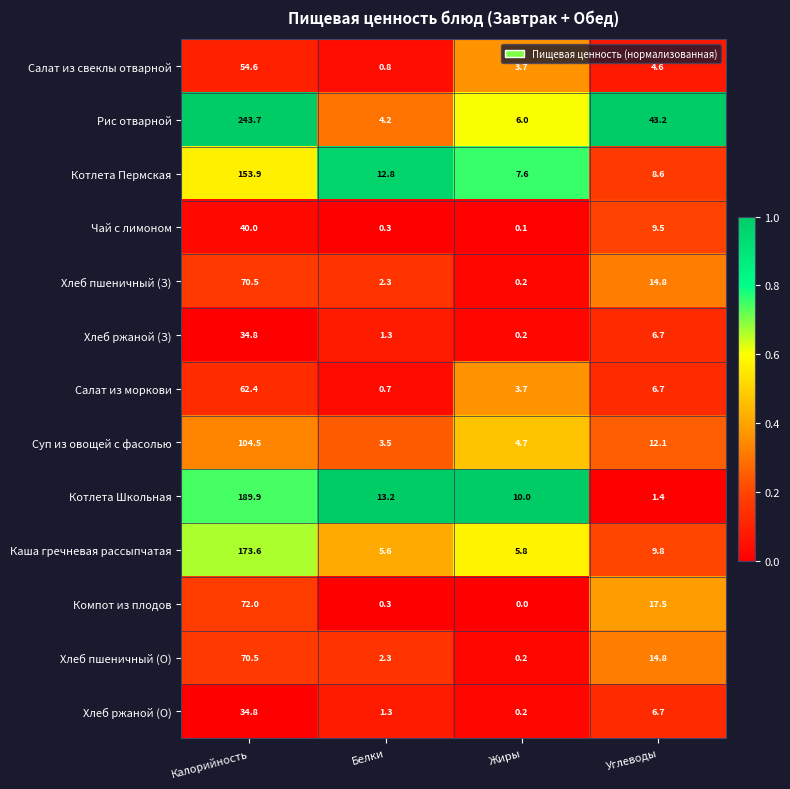

Which series has the widest spread of values?

Рис отварной